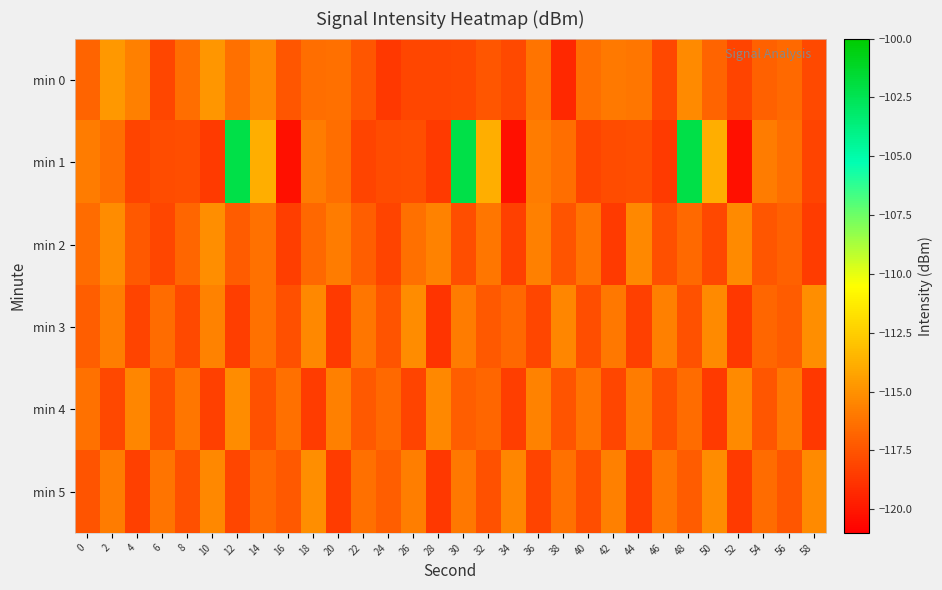

At which category is the sum across all series the highest?

48